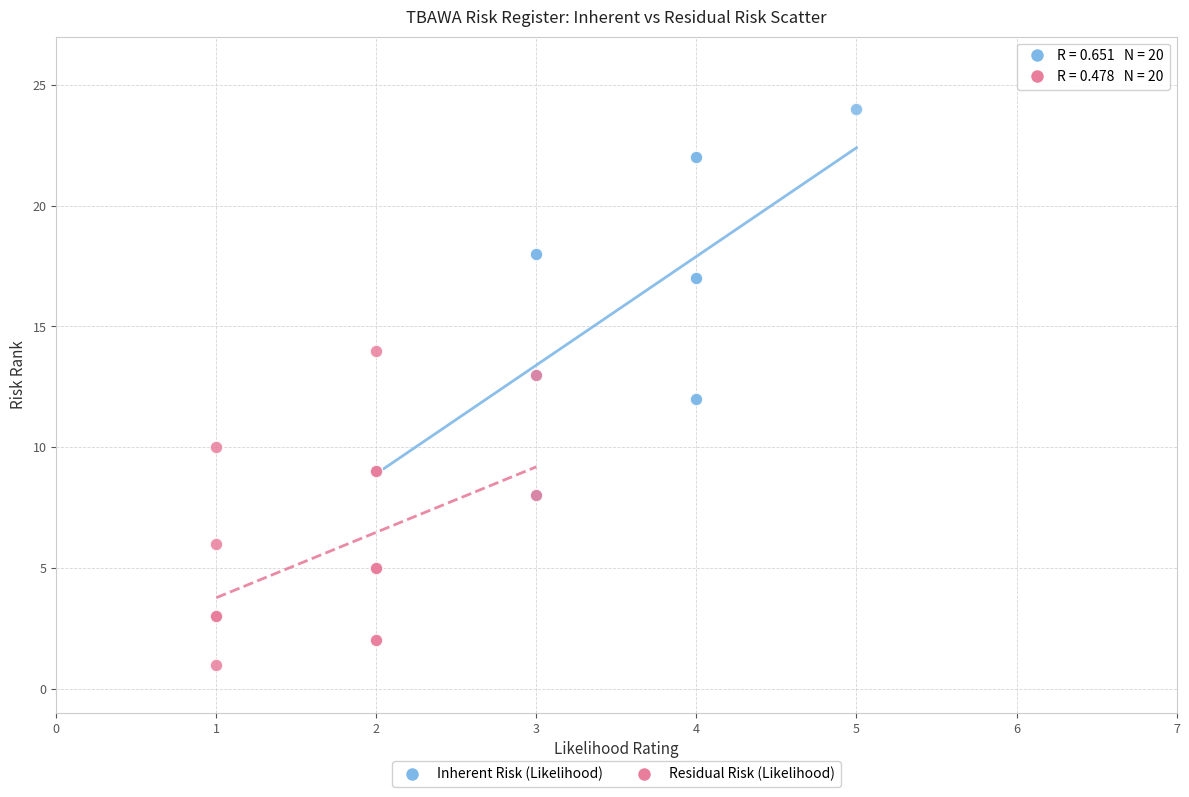

Which series reaches the maximum Y coordinate?

Inherent Risk (Likelihood)